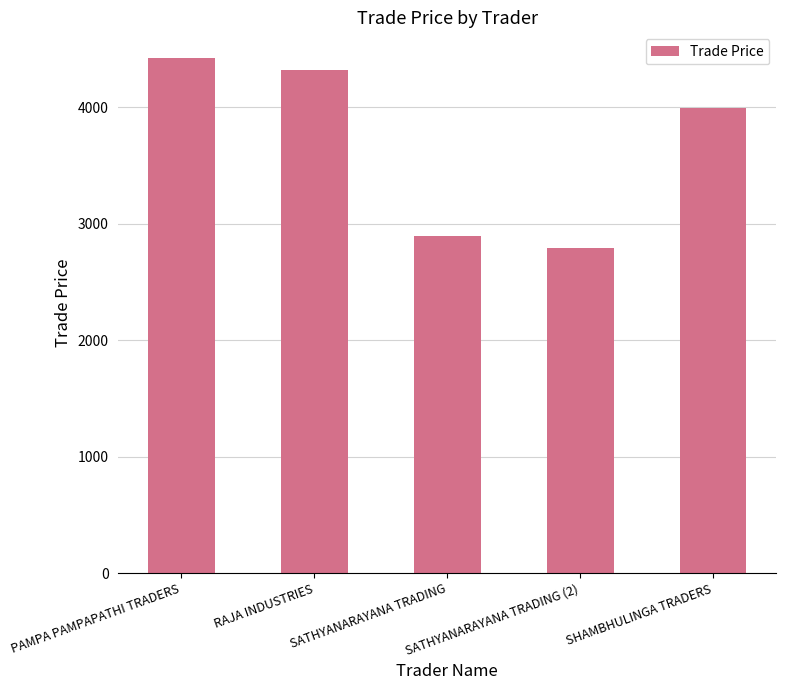

What is the label of the 5th bar from the right?

PAMPA PAMPAPATHI TRADERS